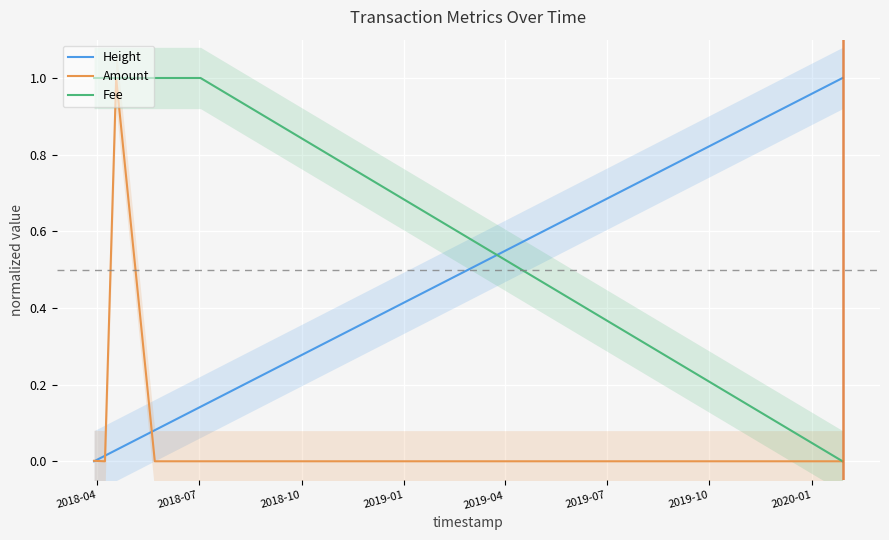

Is it true that Fee equals 1.4 at 2018-04?

False